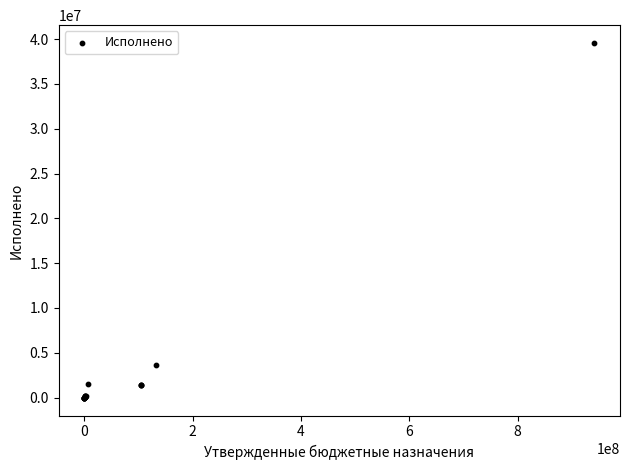

What Y value in the scatter plot is closest to 19775519?

3642956.3